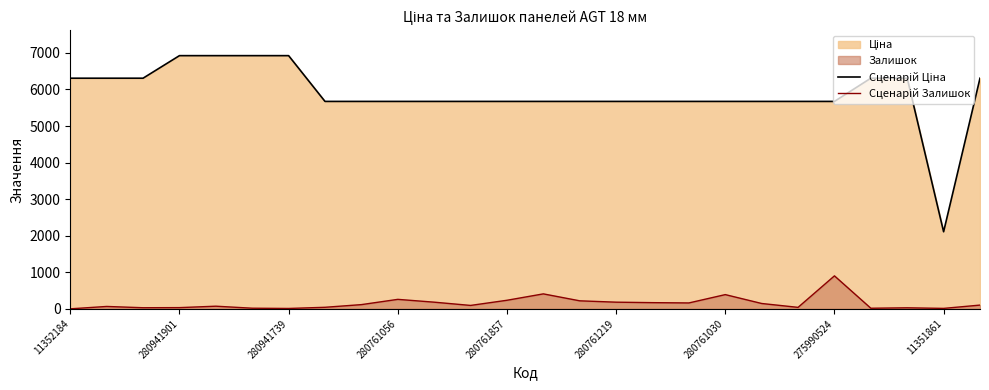

What is the spread (max minus min) of values at 280761219?

5491.8